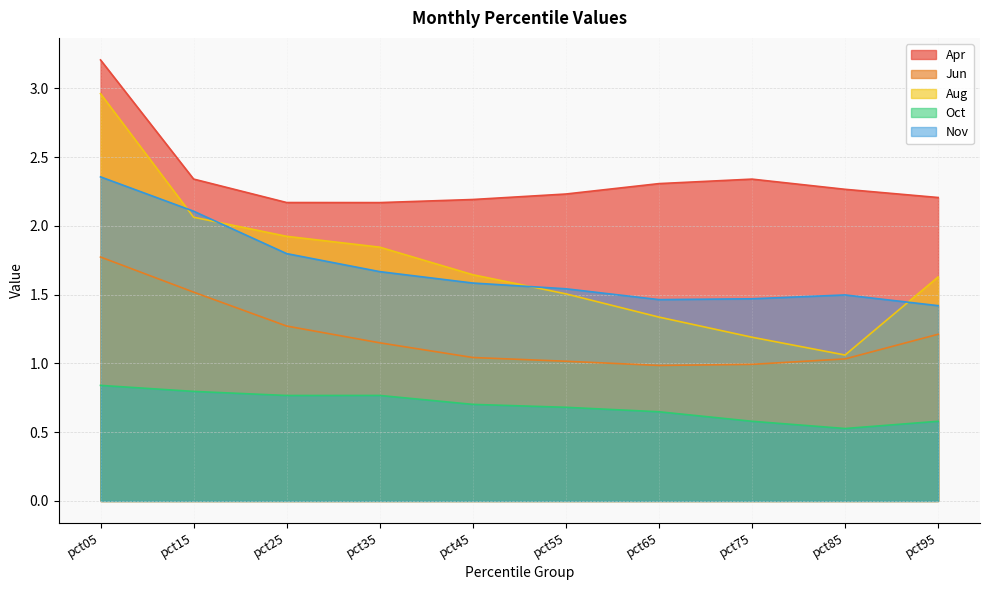

The value of Jun at pct05 is 0.8. True or false?

False